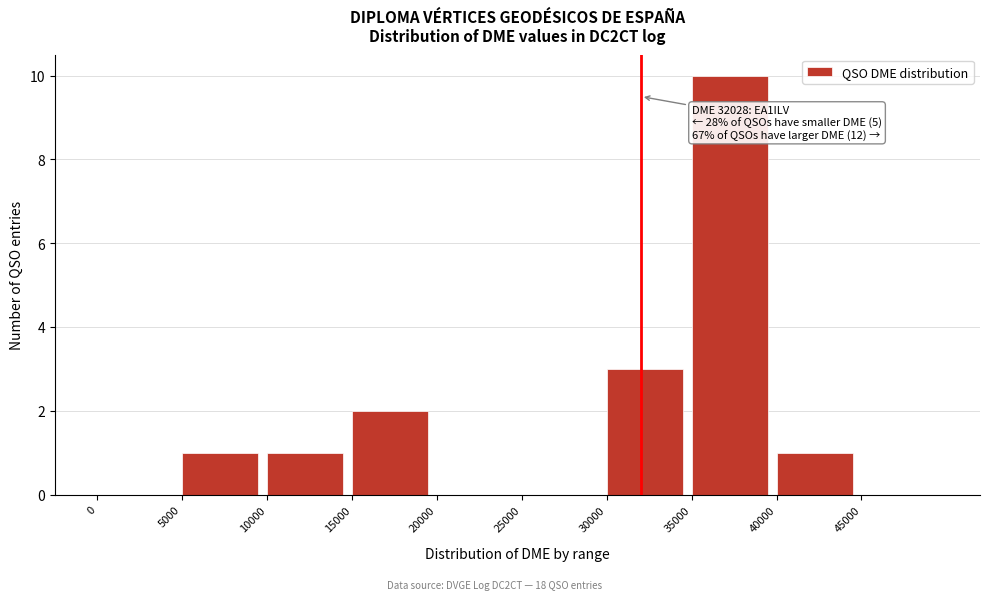

Over which range of the x-axis is the bar tallest?

35000 to 40000